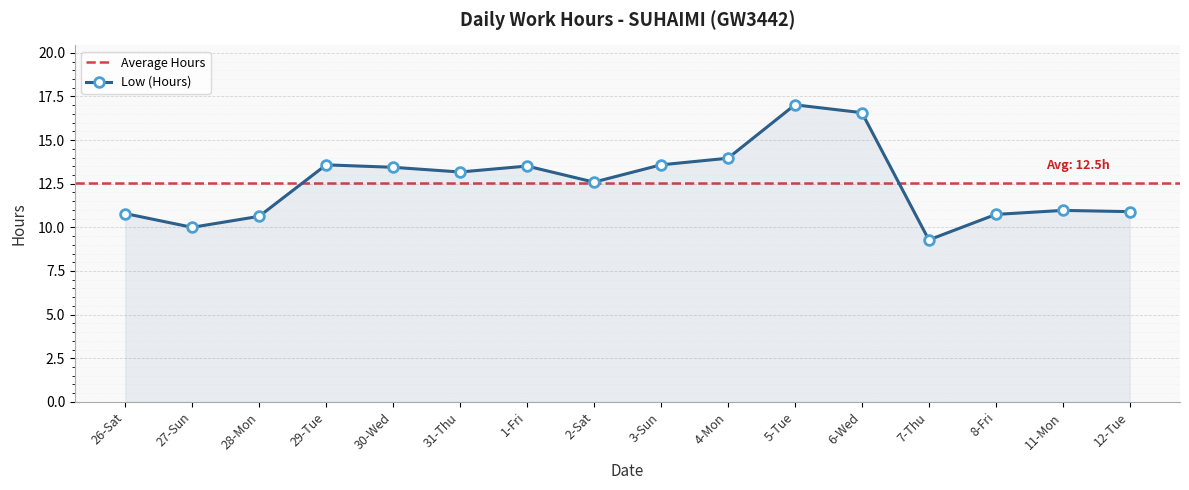

What is the difference between the values at 12-Tue and 1-Fri?

2.6